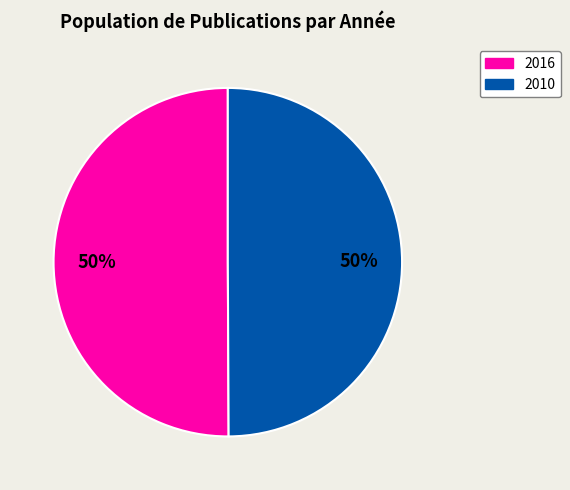

The 2016 slice represents 60% of the pie. True or false?

False